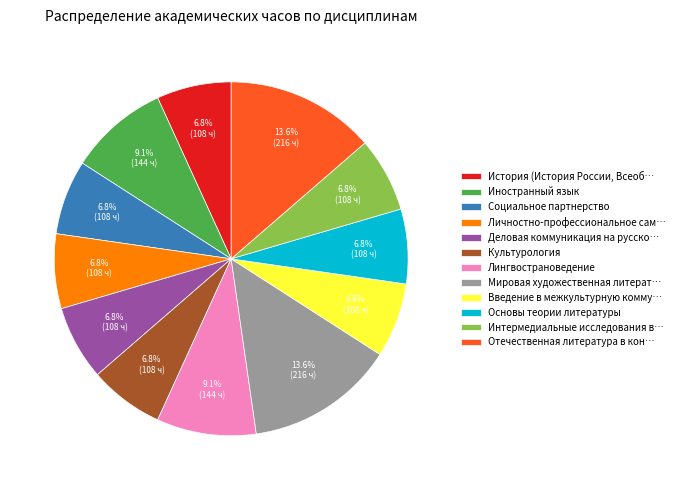

Is there a majority slice in this chart?

No